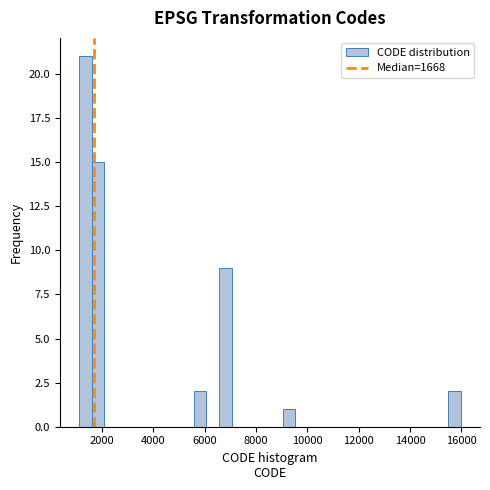

Around what value on the x-axis is the tallest bar? Give the approximate position of its centre, as read against the axis.

1400